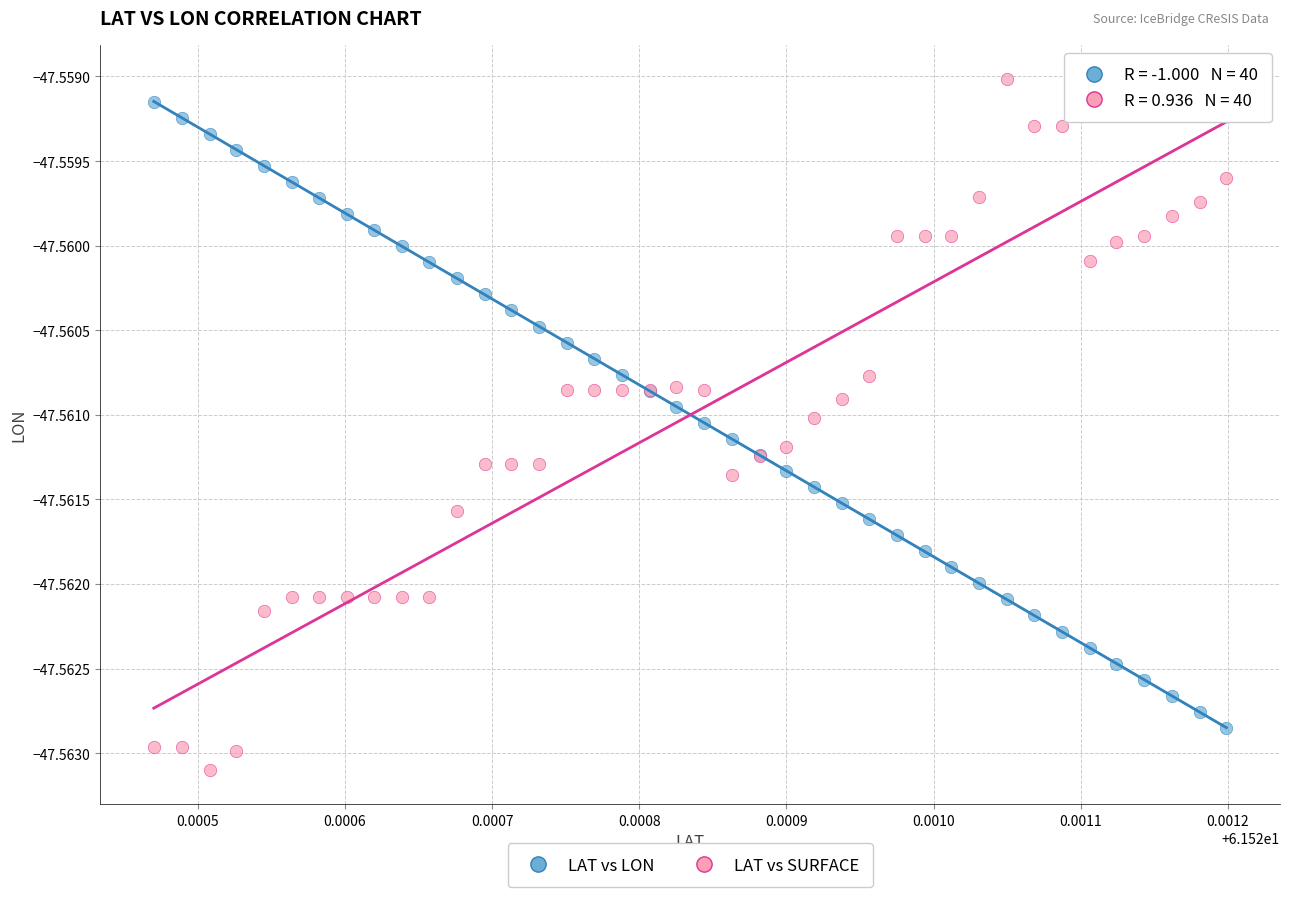

Which series contains the lowest Y value?

LAT vs SURFACE